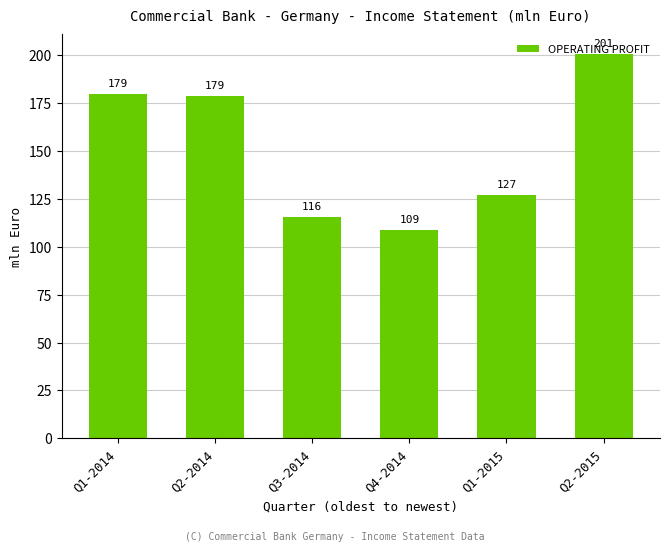

The chart shows a value of 126.9 at Q1-2015. True or false?

True